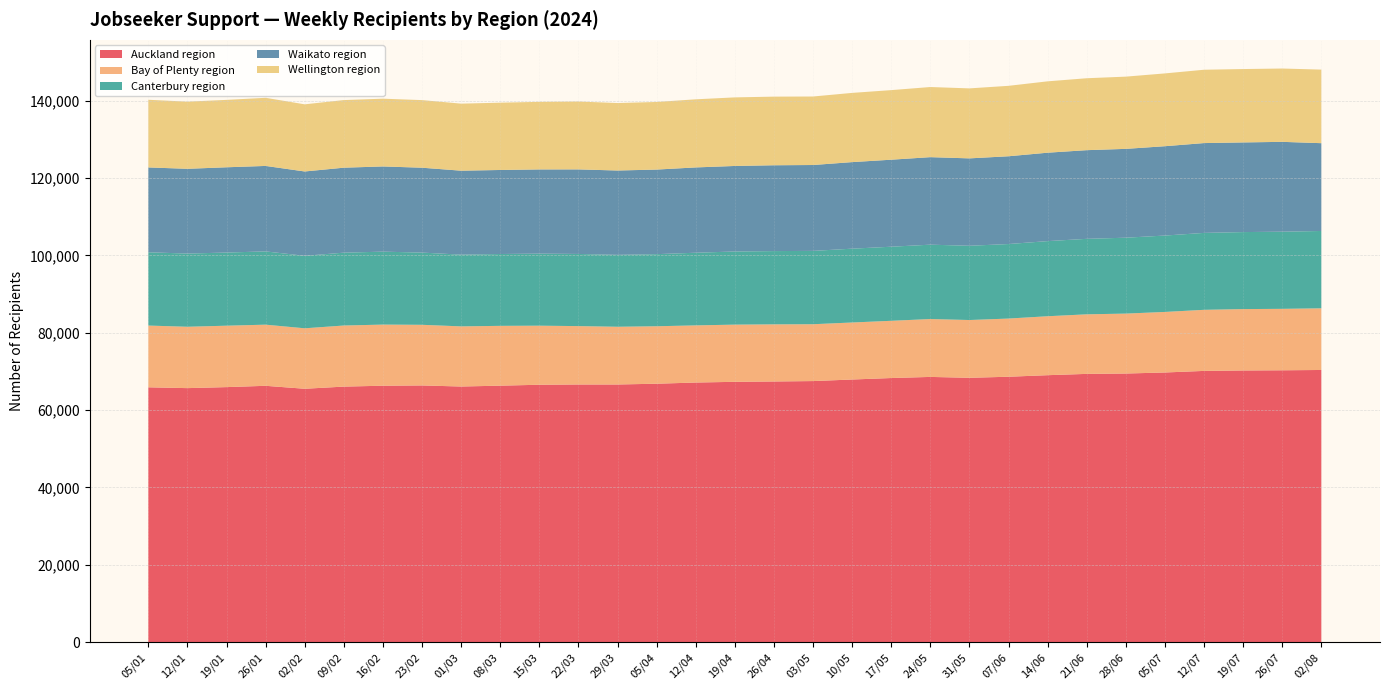

Reading left to right, what are all the values shown in this chart?

Auckland region: 05/01=65883	12/01=65670	19/01=65931	26/01=66270	02/02=65505	09/02=66063	16/02=66291	23/02=66363	01/03=66087	08/03=66306	15/03=66543	22/03=66612	29/03=66612	05/04=66810	12/04=67116	19/04=67299	26/04=67389	03/05=67494	10/05=67896	17/05=68280	24/05=68568	31/05=68340	07/06=68613	14/06=69015	21/06=69351	28/06=69444	05/07=69714	12/07=70122	19/07=70236	26/07=70281	02/08=70362
Bay of Plenty region: 05/01=15960	12/01=15864	19/01=15876	26/01=15804	02/02=15630	09/02=15792	16/02=15801	23/02=15675	01/03=15546	08/03=15462	15/03=15267	22/03=15090	29/03=14922	05/04=14853	12/04=14772	19/04=14784	26/04=14766	03/05=14694	10/05=14739	17/05=14793	24/05=14961	31/05=14934	07/06=15039	14/06=15237	21/06=15396	28/06=15492	05/07=15651	12/07=15789	19/07=15864	26/07=15885	02/08=15939
Canterbury region: 05/01=18945	12/01=18921	19/01=18912	26/01=18939	02/02=18741	09/02=18834	16/02=18858	23/02=18669	01/03=18543	08/03=18573	15/03=18630	22/03=18654	29/03=18591	05/04=18639	12/04=18783	19/04=18909	26/04=18942	03/05=18957	10/05=19086	17/05=19152	24/05=19224	31/05=19197	07/06=19266	14/06=19422	21/06=19515	28/06=19620	05/07=19746	12/07=19887	19/07=19908	26/07=19941	02/08=19995
Waikato region: 05/01=21933	12/01=21909	19/01=22038	26/01=22095	02/02=21798	09/02=21963	16/02=22023	23/02=21939	01/03=21702	08/03=21720	15/03=21762	22/03=21855	29/03=21798	05/04=21864	12/04=22050	19/04=22107	26/04=22182	03/05=22200	10/05=22374	17/05=22491	24/05=22623	31/05=22590	07/06=22689	14/06=22854	21/06=22920	28/06=22962	05/07=23094	12/07=23217	19/07=23175	26/07=23226	02/08=22692
Wellington region: 05/01=17490	12/01=17355	19/01=17424	26/01=17610	02/02=17358	09/02=17478	16/02=17517	23/02=17478	01/03=17331	08/03=17397	15/03=17469	22/03=17547	29/03=17442	05/04=17475	12/04=17607	19/04=17727	26/04=17742	03/05=17709	10/05=17892	17/05=17988	24/05=18129	31/05=18093	07/06=18207	14/06=18447	21/06=18594	28/06=18672	05/07=18819	12/07=18957	19/07=18969	26/07=18954	02/08=19020